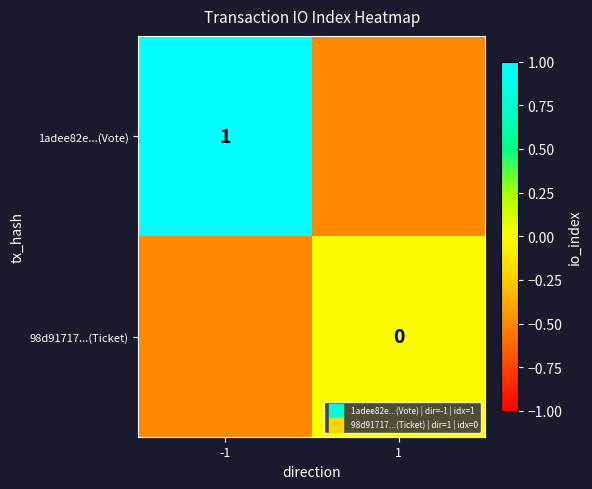

The value of 1adee82e...(Vote) at -1 is 1.0. True or false?

True